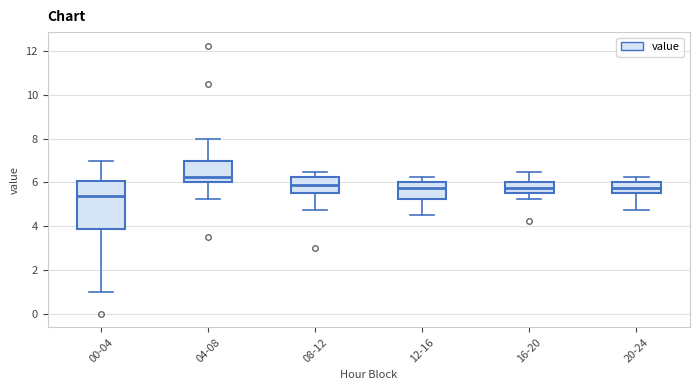

Where is the lower edge of the box for 08-12 on the y-axis? The values are not printed on the chart, so give them approximately, as read against the axis.

5.6